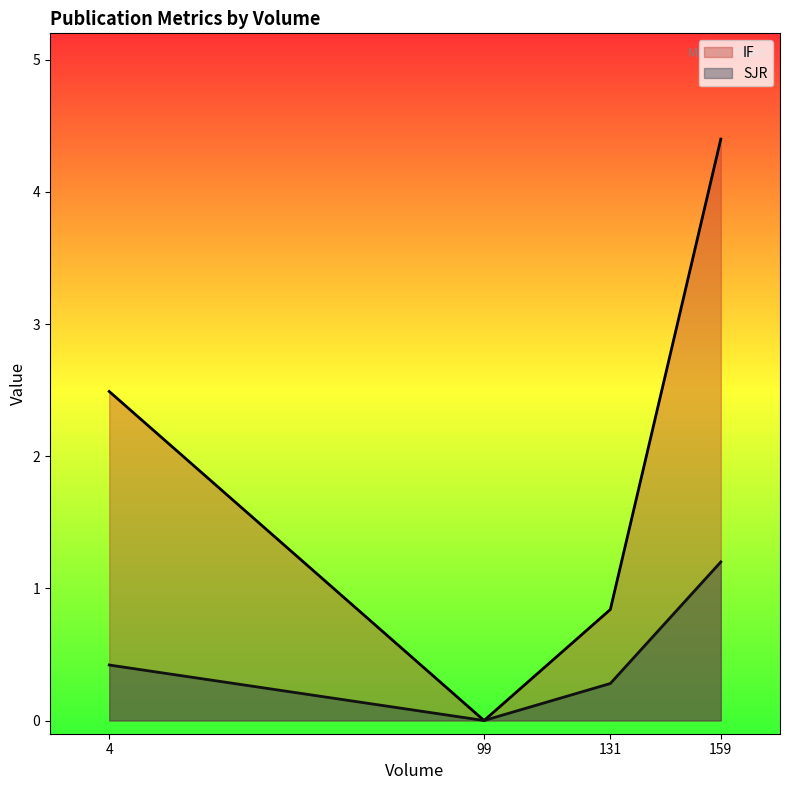

How many lines are shown in the chart?

2